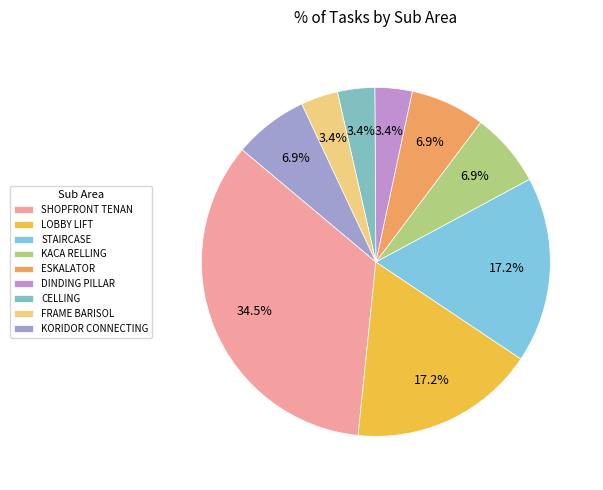

Does SHOPFRONT TENAN account for over 50% of the chart?

No